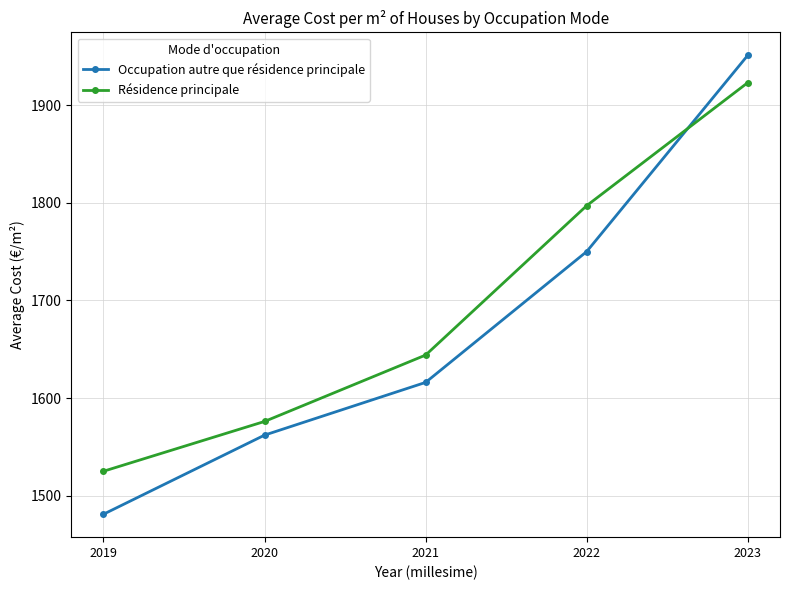

True or false: Résidence principale has more than 2 points higher than both neighbors.

False